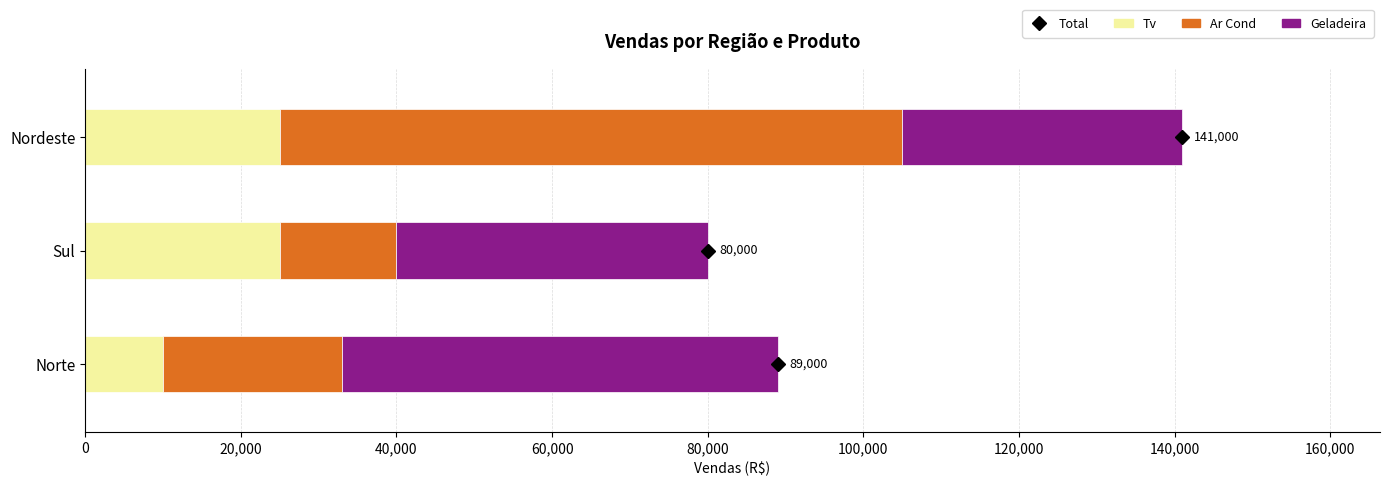

What is the maximum value for Tv?

25000